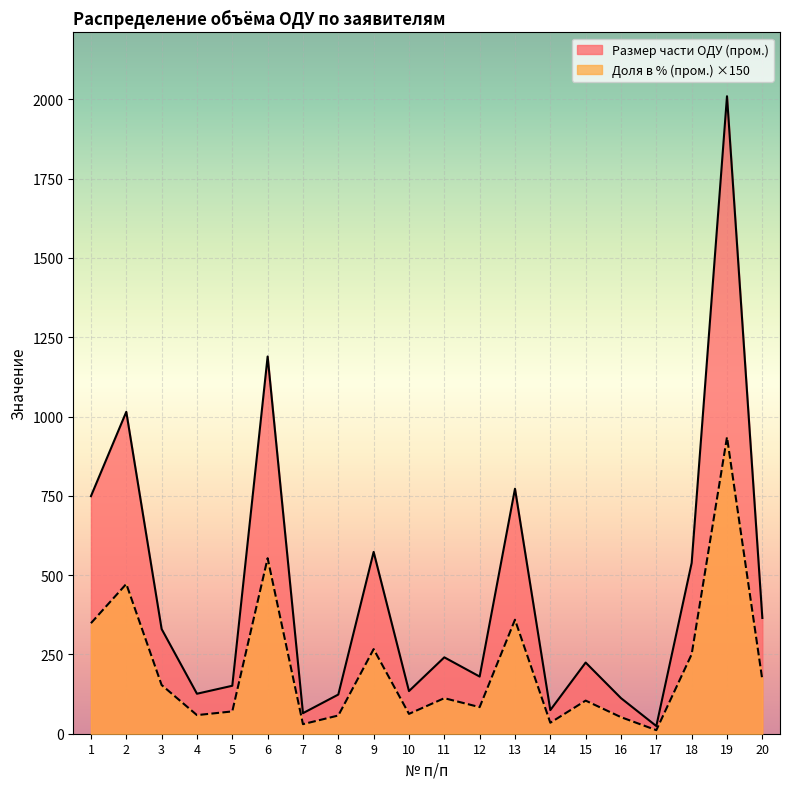

Rank the series by their average value, from lowest to highest.

Доля в % (пром.) ×150, Размер части ОДУ (пром.)